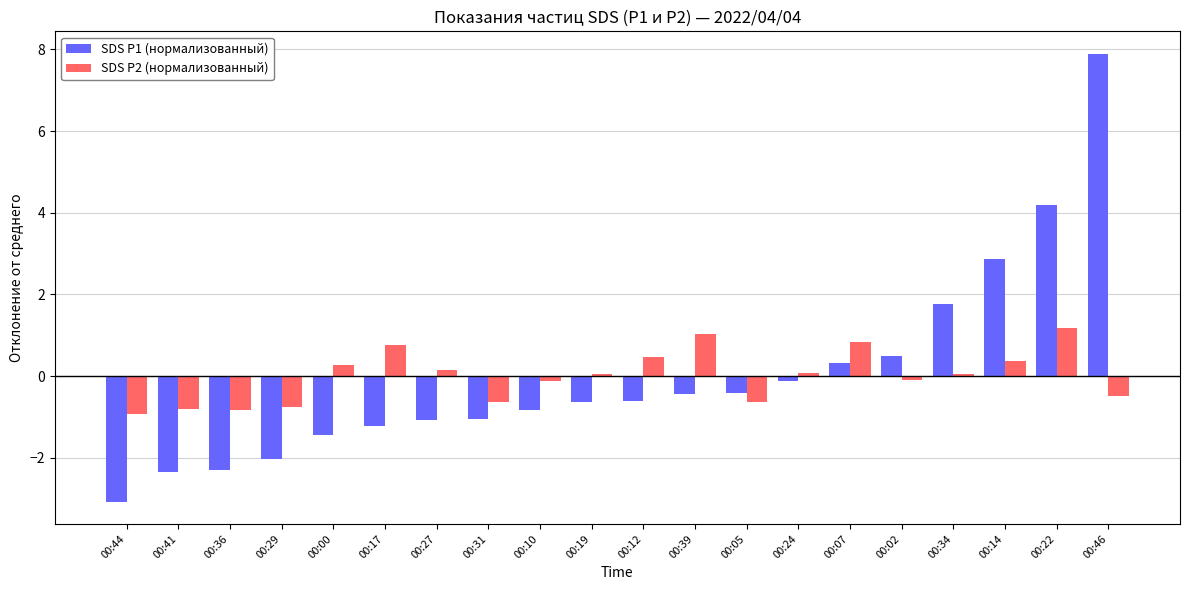

Rank the series by their maximum value, from lowest to highest.

SDS P2 (нормализованный), SDS P1 (нормализованный)